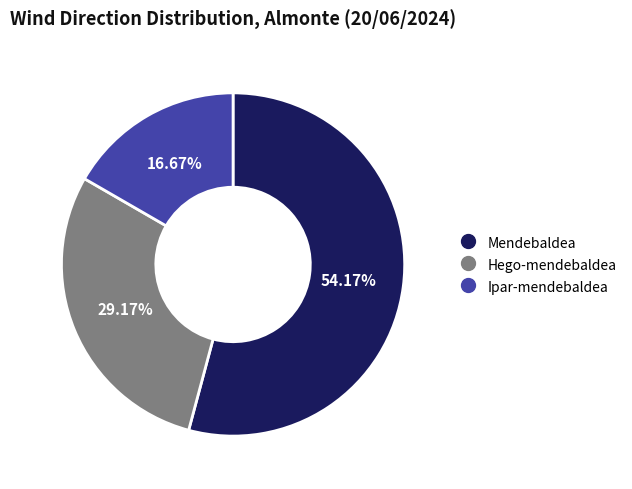

Between Hego-mendebaldea and Ipar-mendebaldea, which is larger?

Hego-mendebaldea